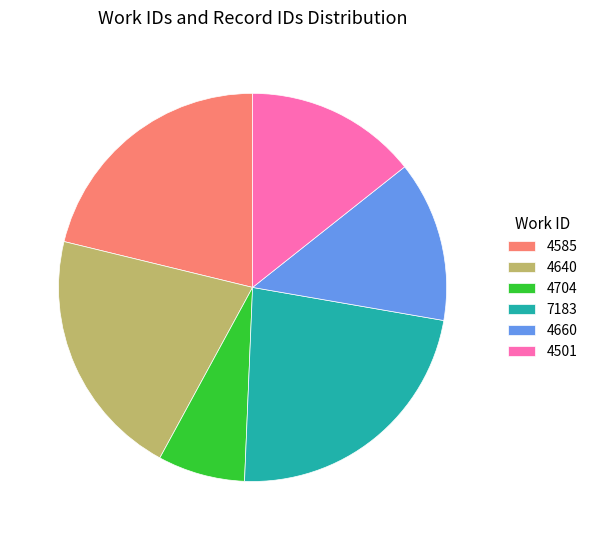

The 4660 slice represents 13% of the pie. True or false?

True